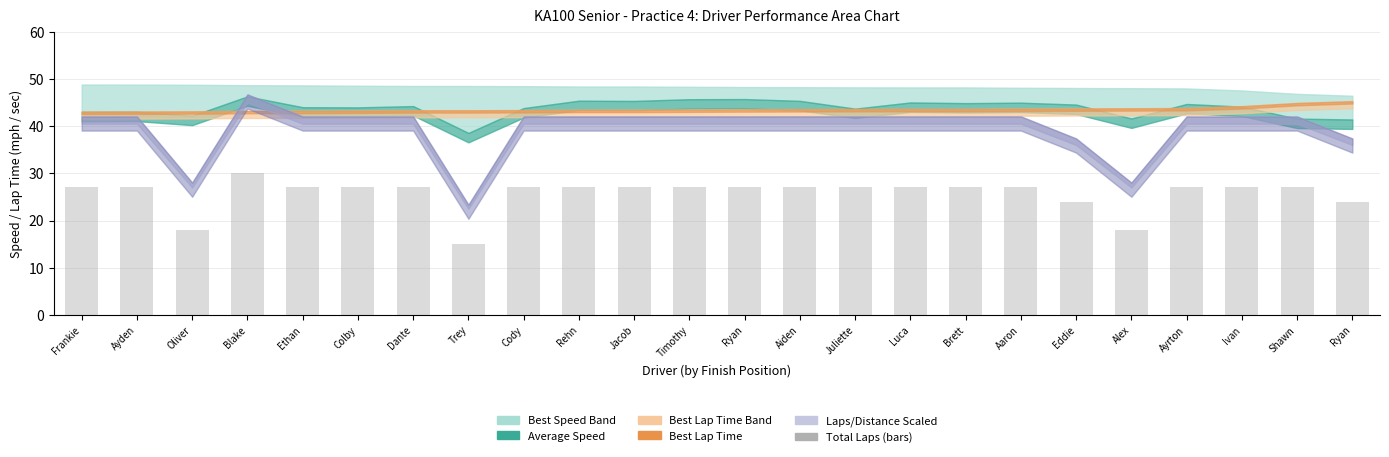

Reading left to right, transcribe all the data shown in this chart.

Frankie=27	Ayden=27	Oliver=18	Blake=30	Ethan=27	Colby=27	Dante=27	Trey=15	Cody=27	Rehn=27	Jacob=27	Timothy=27	Ryan=27	Aiden=27	Juliette=27	Luca=27	Brett=27	Aaron=27	Eddie=24	Alex=18	Ayrton=27	Ivan=27	Shawn=27	Ryan=24